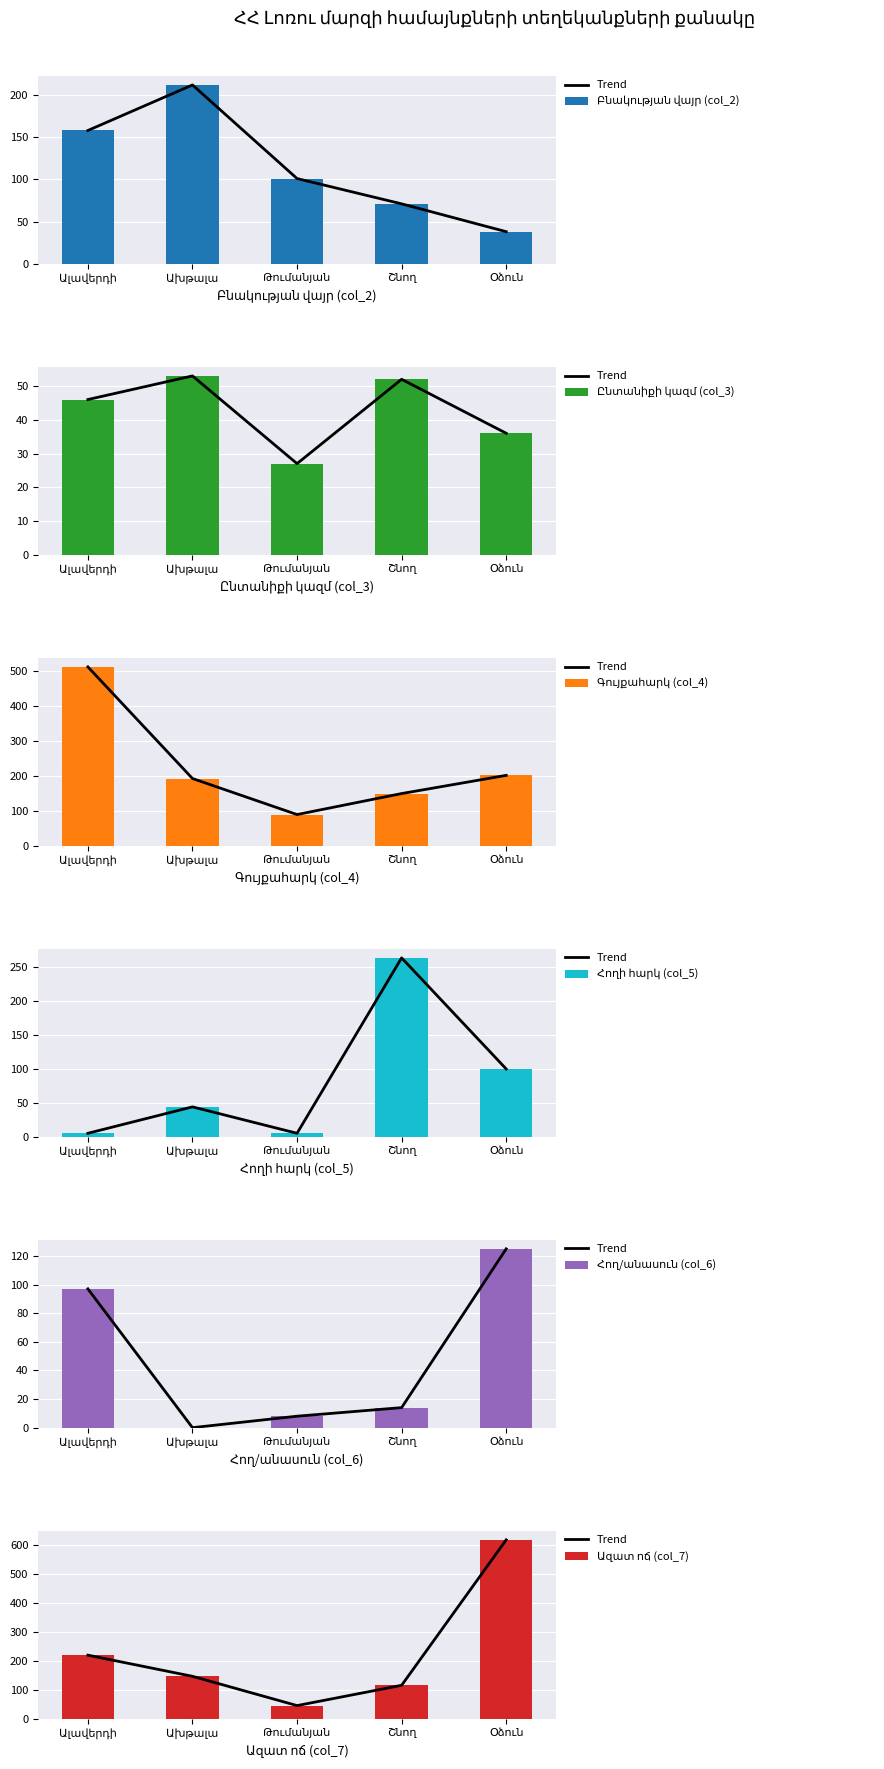

The value of Հող/անասուն (col_6) at Ախթալա is 0. True or false?

True